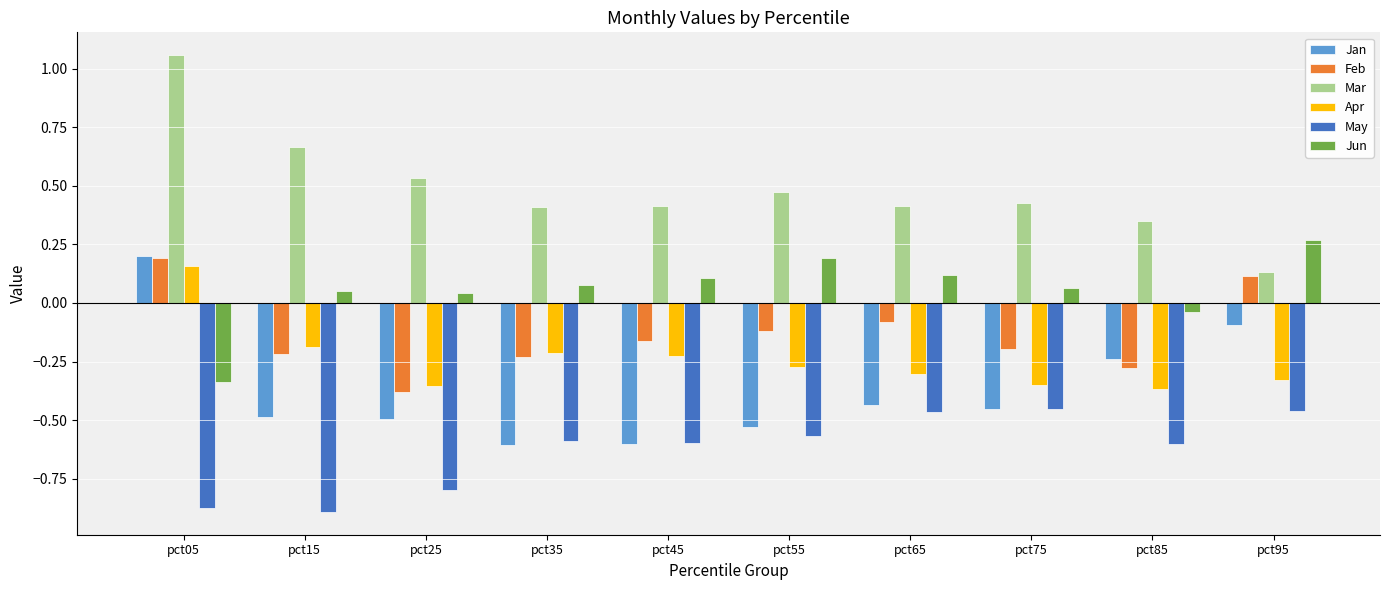

Is the value of May at pct75 greater than the value of Mar at pct05?

No